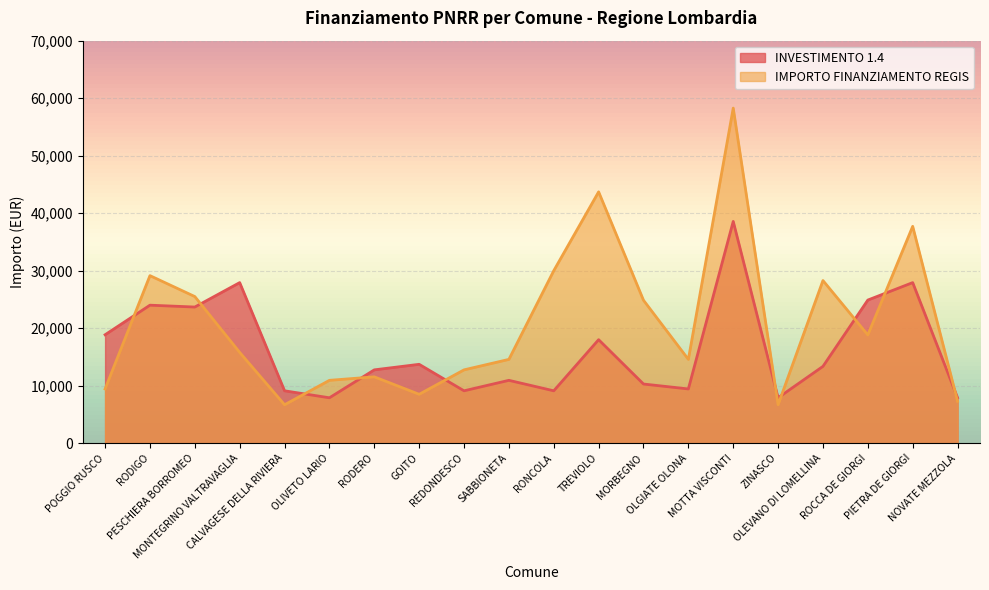

What is the total value across all series at OLGIATE OLONA?

23995